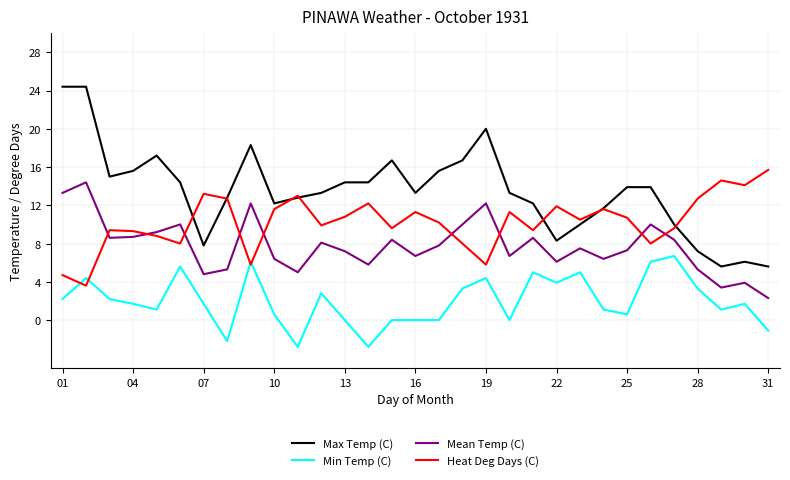

True or false: Mean Temp (C) and Min Temp (C) cross at least once.

False